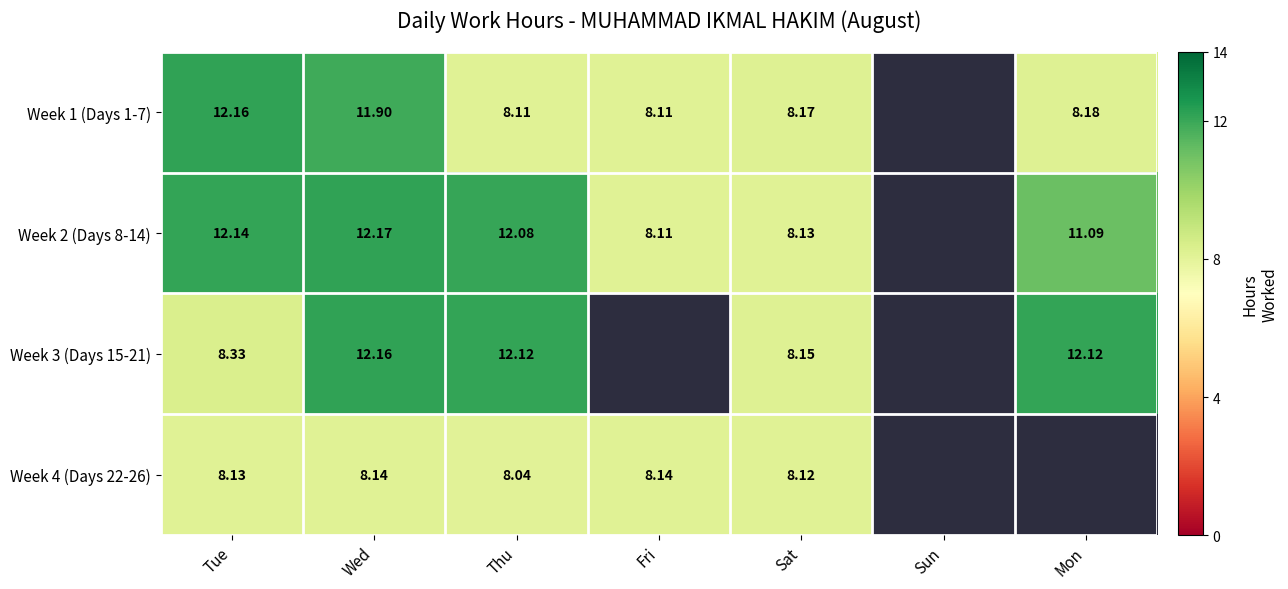

Which has a higher value, Wed or Fri?

Wed